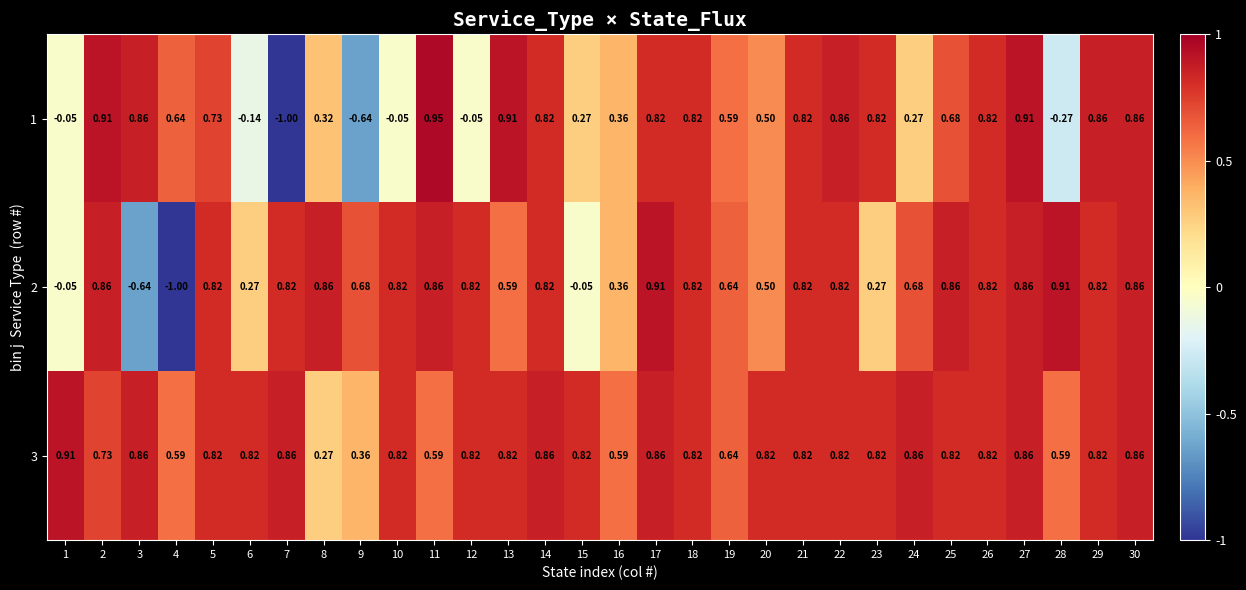

How many distinct data groups are displayed?

3